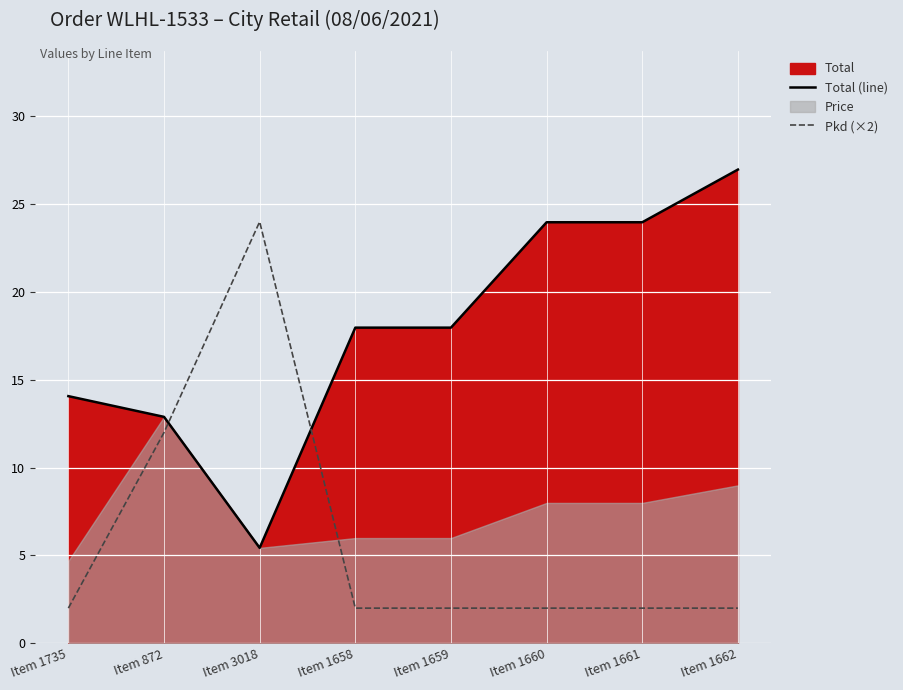

Count the number of categories in the chart.

8